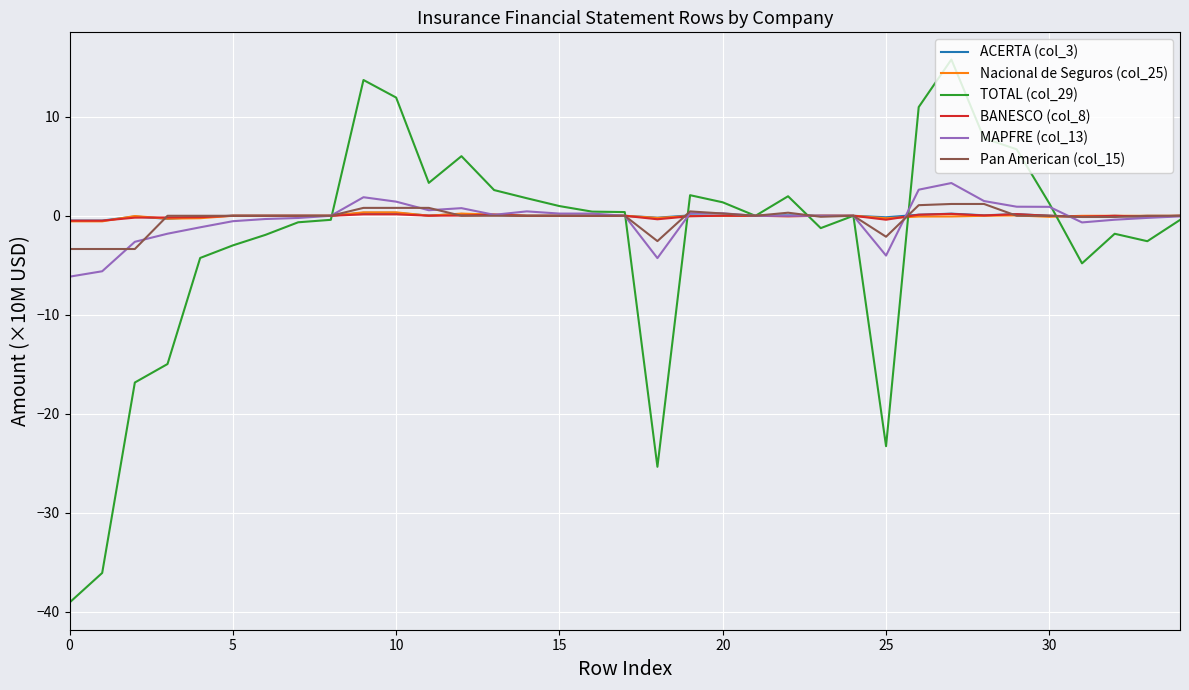

Which series has the largest range (max minus min)?

TOTAL (col_29)